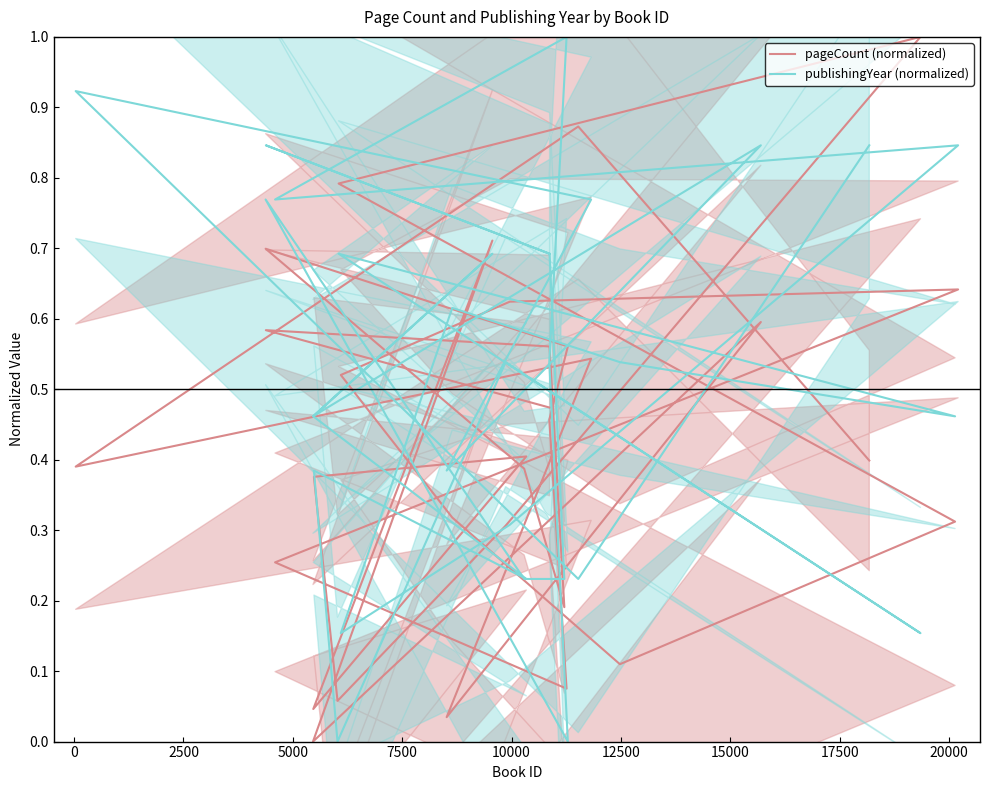

Reading right to left, list all the values displayed in this chart.

pageCount (normalized): 0.5	0.6	0.6	0.2	0.4	0.7	0.6	0.5	0.1	0.3	0.6	0.6	0.5	0.3	0.1	0.3	0.8	1.0	0.3	0.1	0.4	0.4	0.0	0.7	0.0	0.6	0.0	0.5	0.4	0.9	0.4
publishingYear (normalized): 0.7	0.8	0.7	0.2	0.2	0.8	0.0	0.5	1.0	0.8	0.8	0.3	0.2	0.6	0.5	0.5	0.7	0.2	0.5	0.0	0.4	0.2	0.5	0.7	0.5	0.8	0.4	0.8	0.9	0.2	0.8